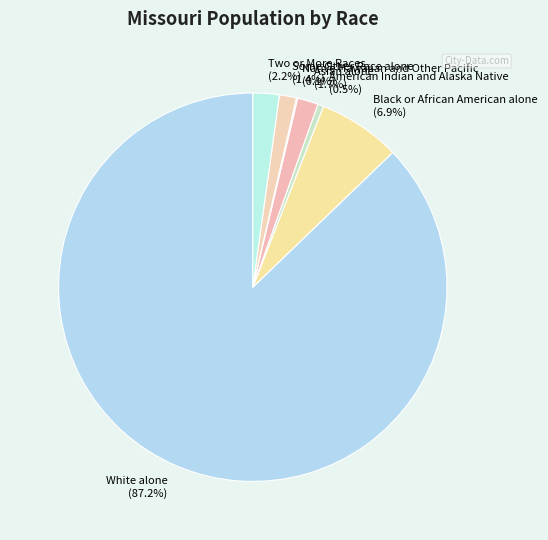

How much of the chart is everything except Some Other Race alone?

98.6%